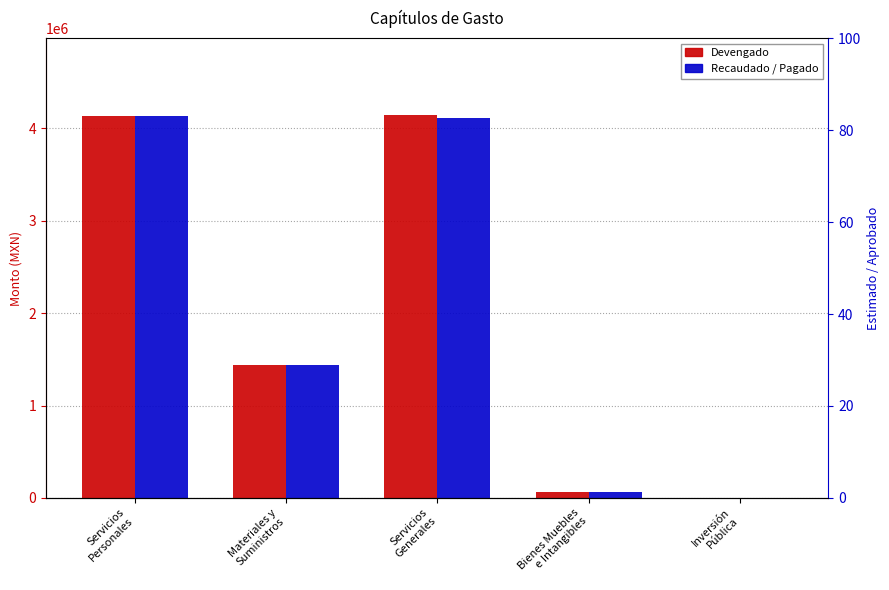

The Devengado series shows 6415462.7 at Servicios
Generales. True or false?

False